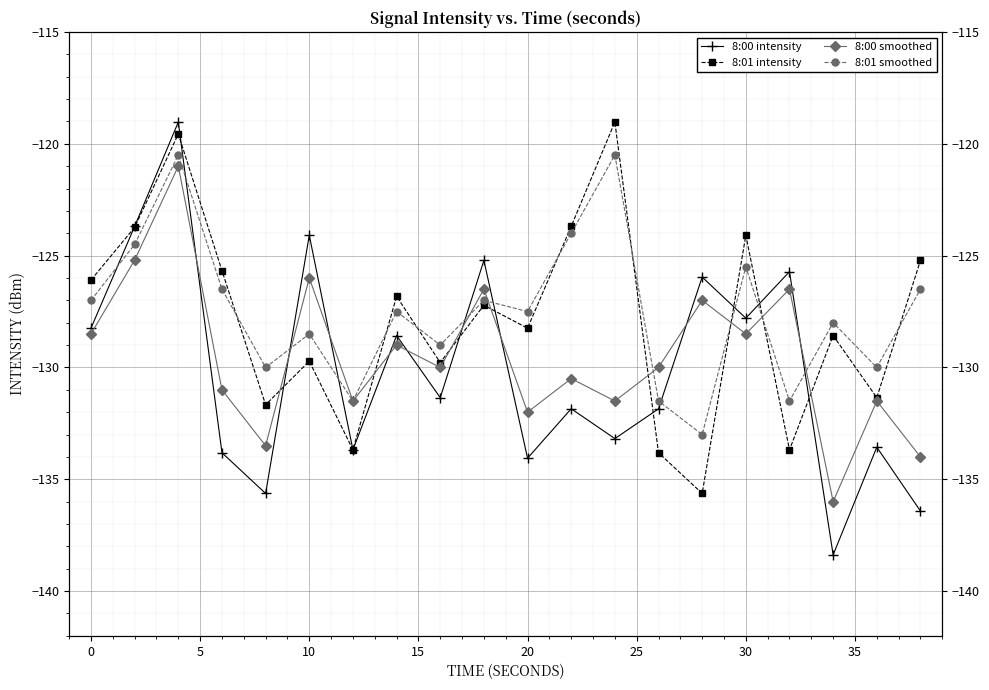

What is the minimum value shown in the chart?

-138.4